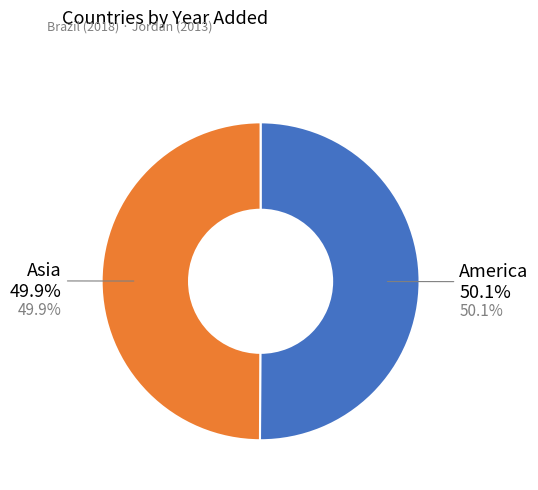

To the nearest percent, what is the combined percentage of Asia and America?

100%